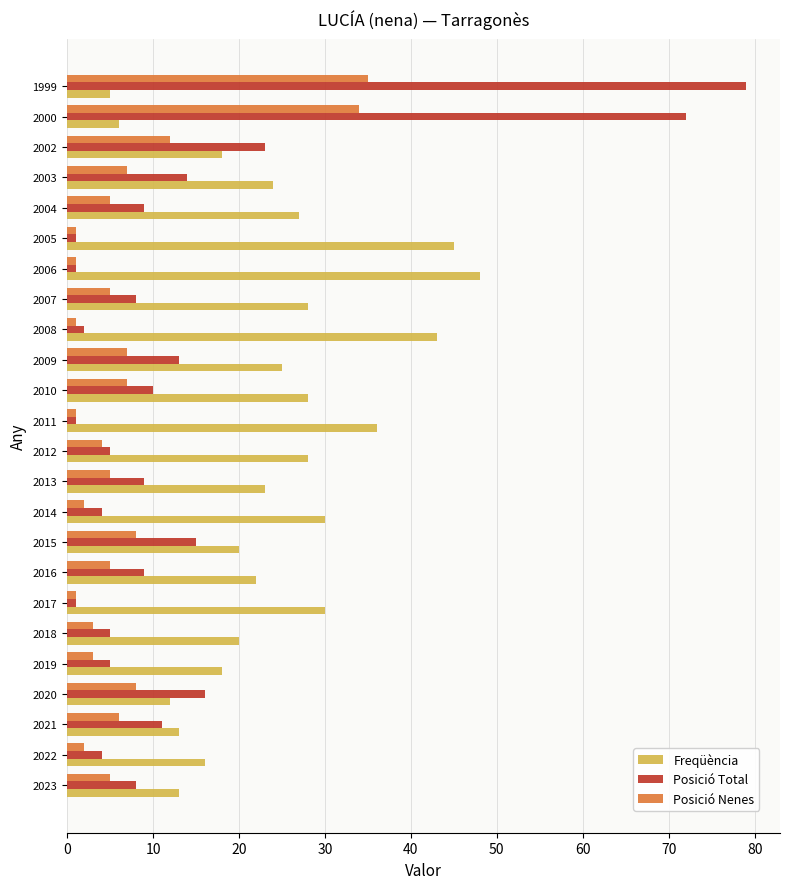

What is the greatest value displayed?

79